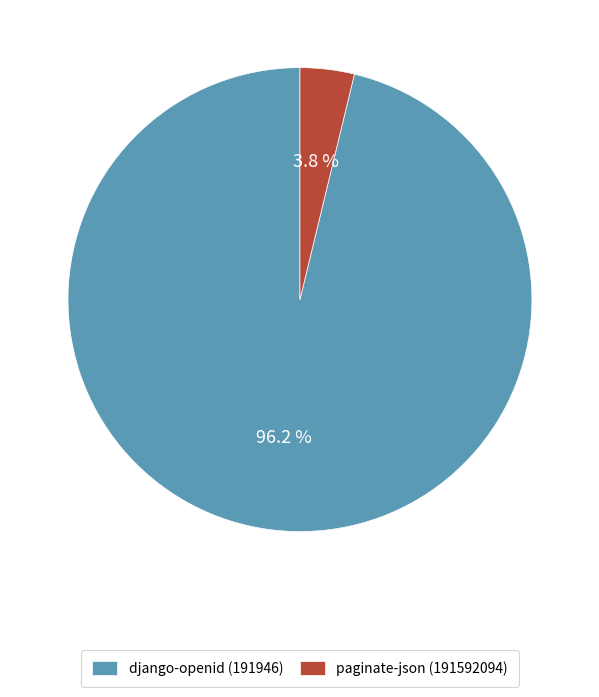

What is the largest slice in the pie chart?

django-openid (191946)